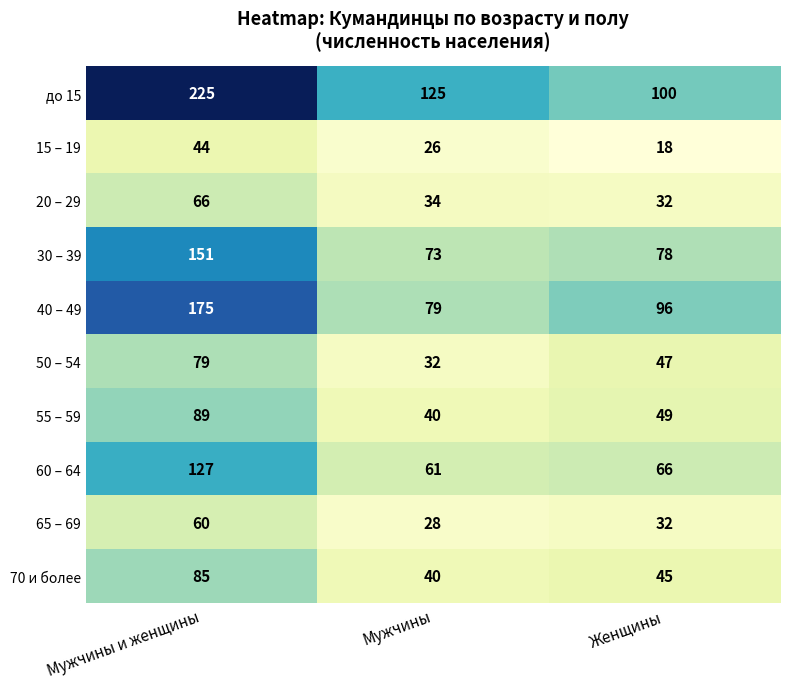

What is the sum of the 40 – 49 values at Мужчины and Женщины?

175